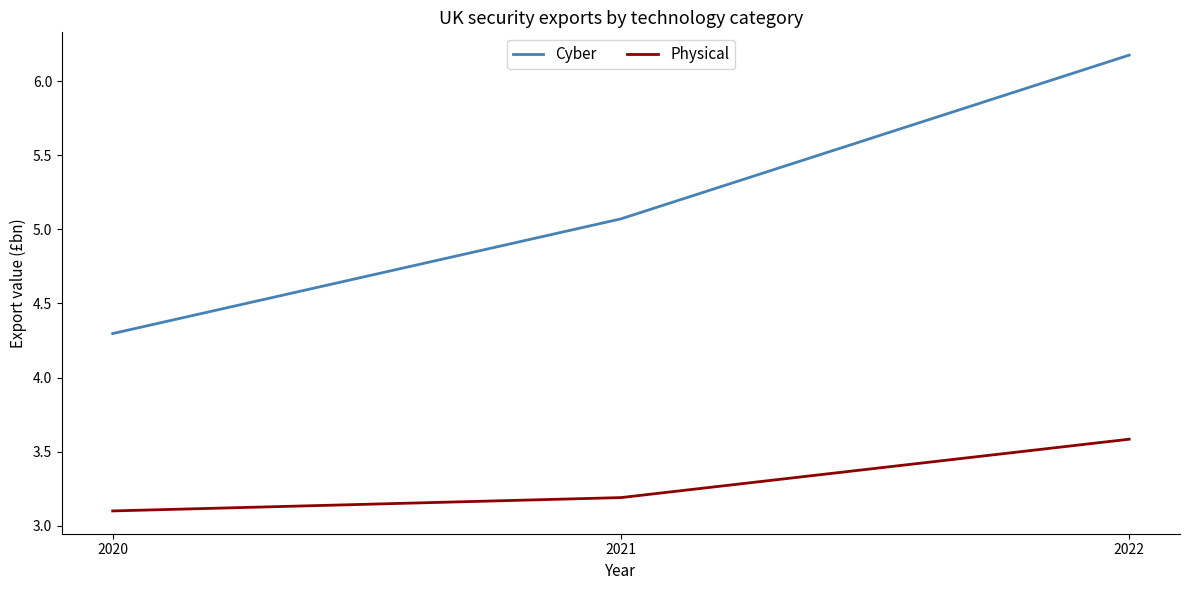

At which label does Physical reach its minimum?

2020